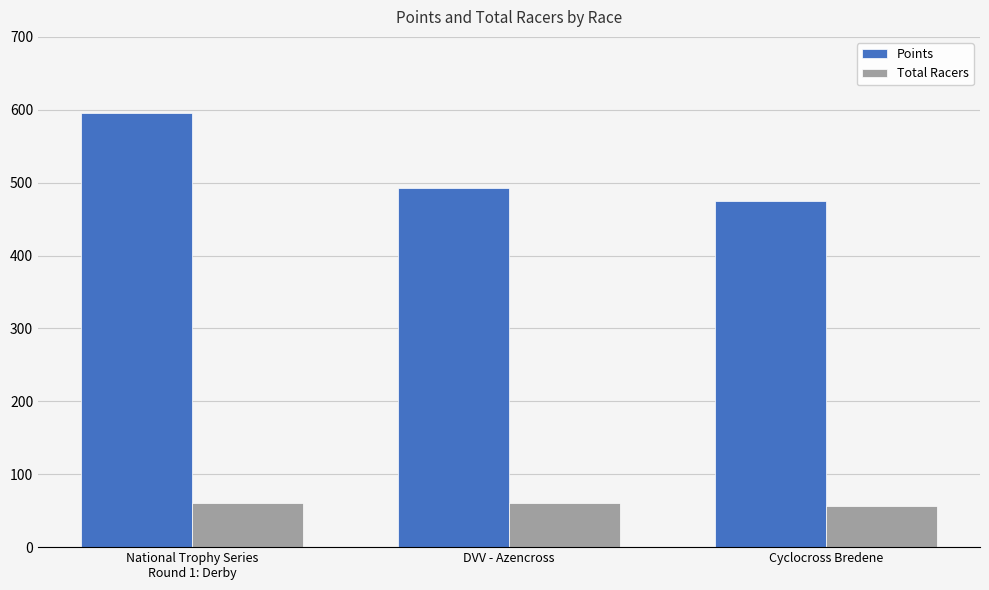

At which category is the sum across all series the highest?

National Trophy Series
Round 1: Derby